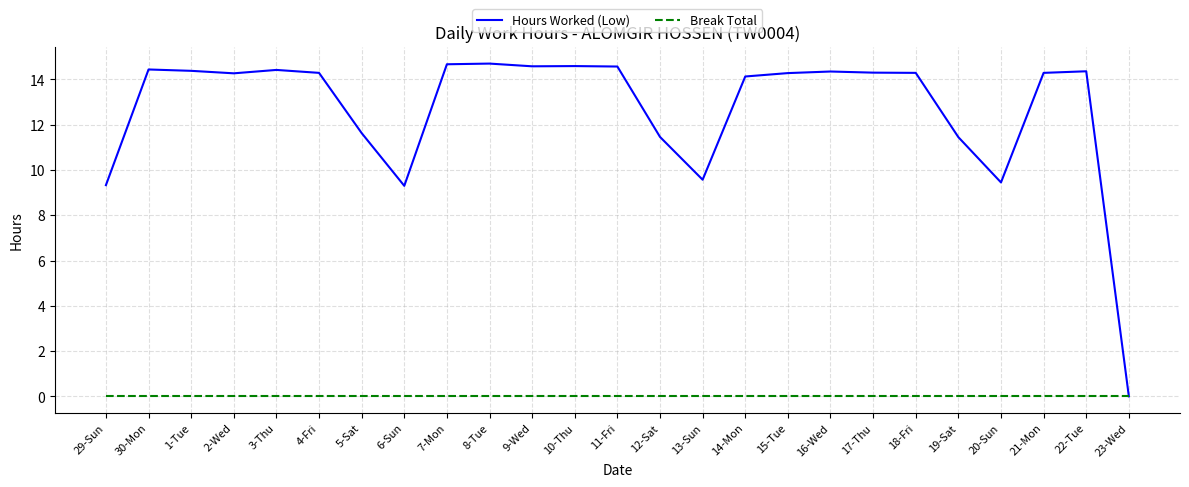

The Hours Worked (Low) series shows 14.6 at 10-Thu. True or false?

True